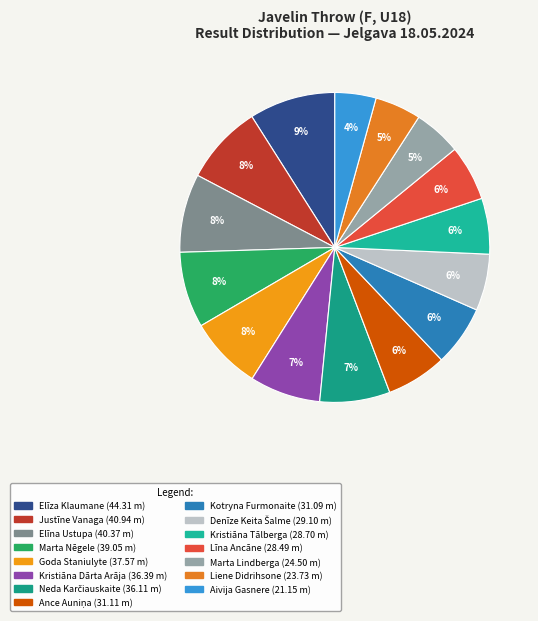

The Kristiāna Dārta Arāja slice represents 7% of the pie. True or false?

True